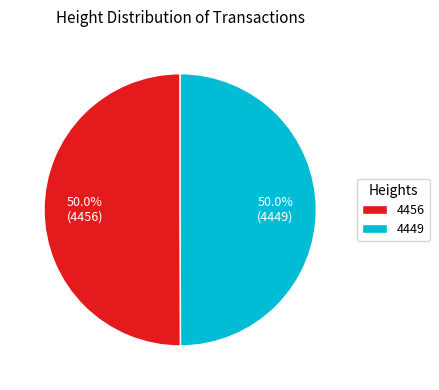

Count the number of slices in the pie.

2